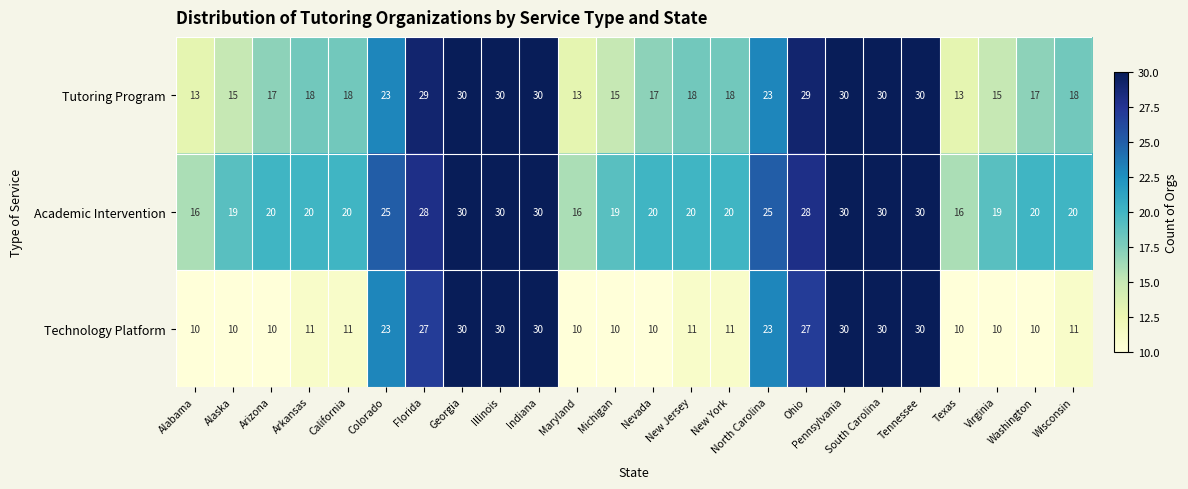

Count the number of data series in this chart.

3